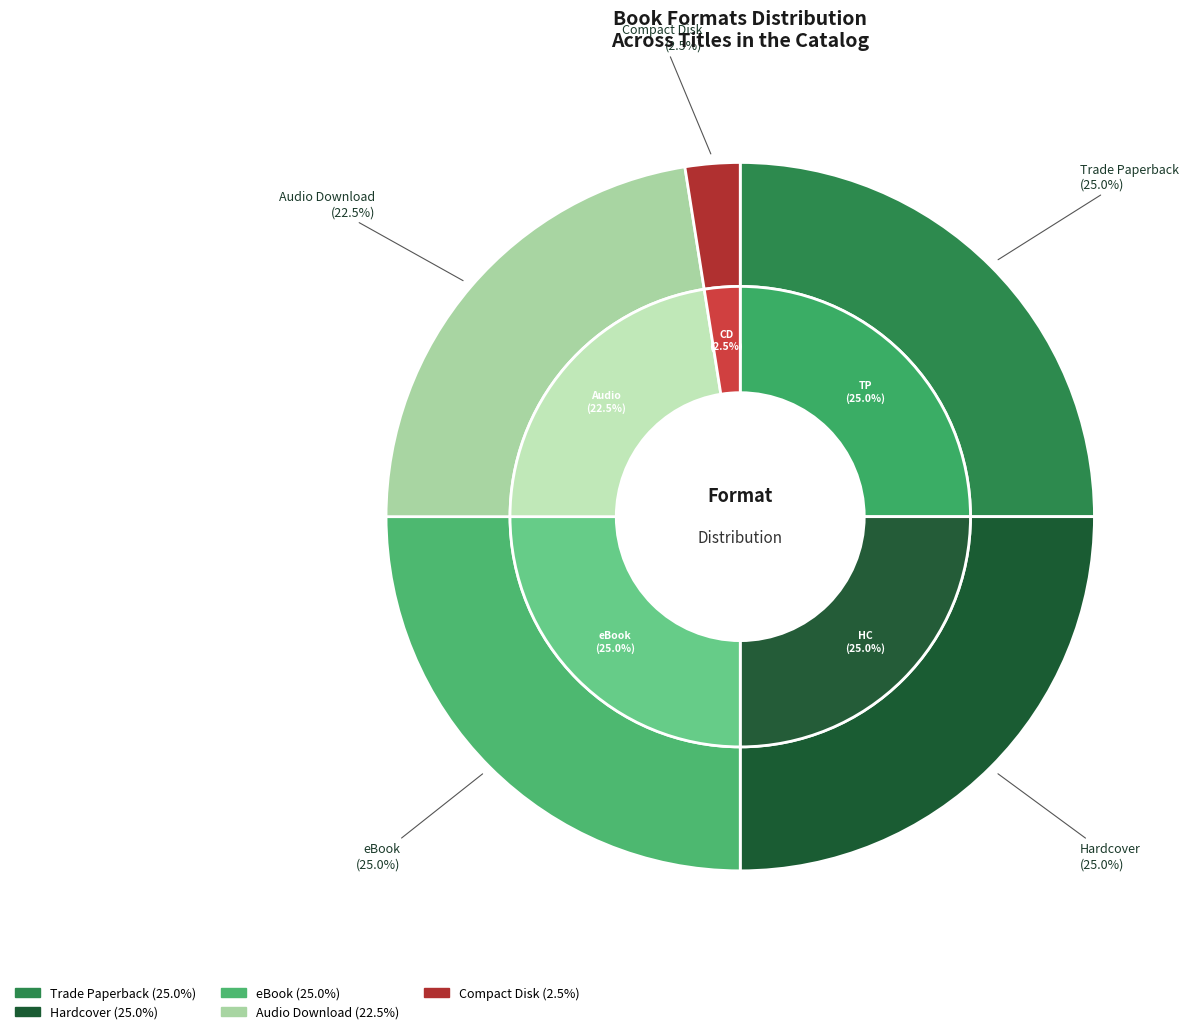

What is the ratio of the value at Audio Download to the value at Compact Disk?

9.0